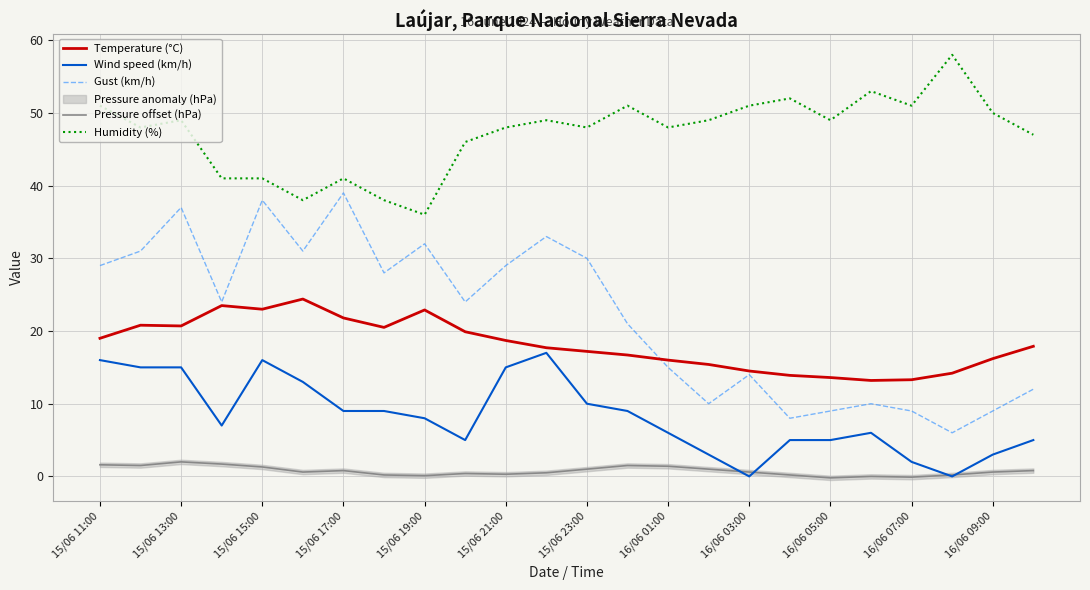

Does the chart display data point markers on the line(s)?

No